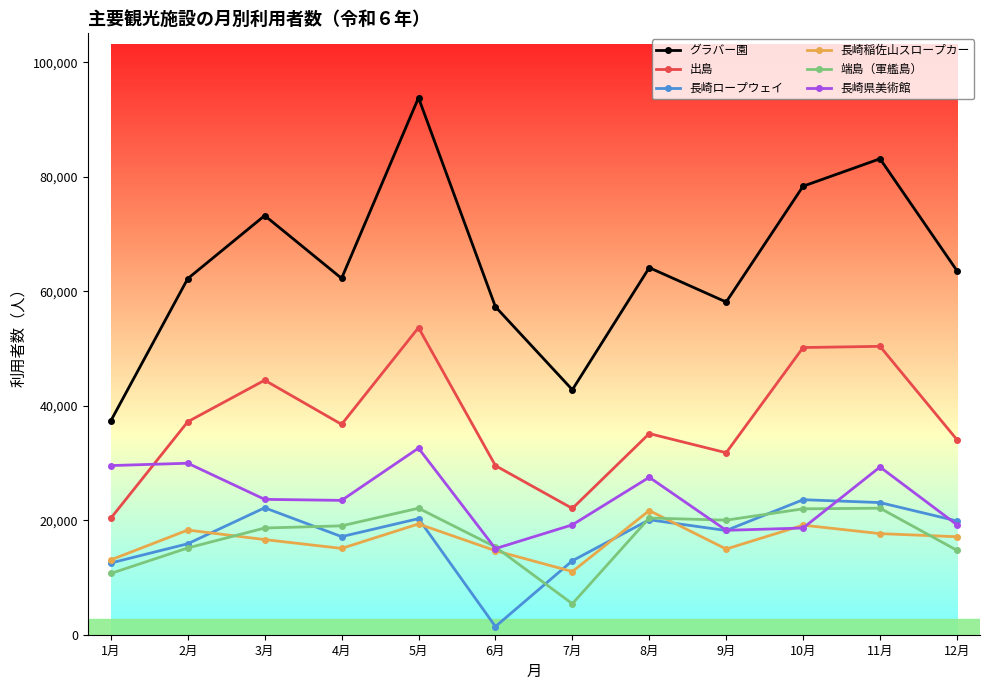

True or false: 長崎稲佐山スロープカー has a value of 14967 at 9月.

True